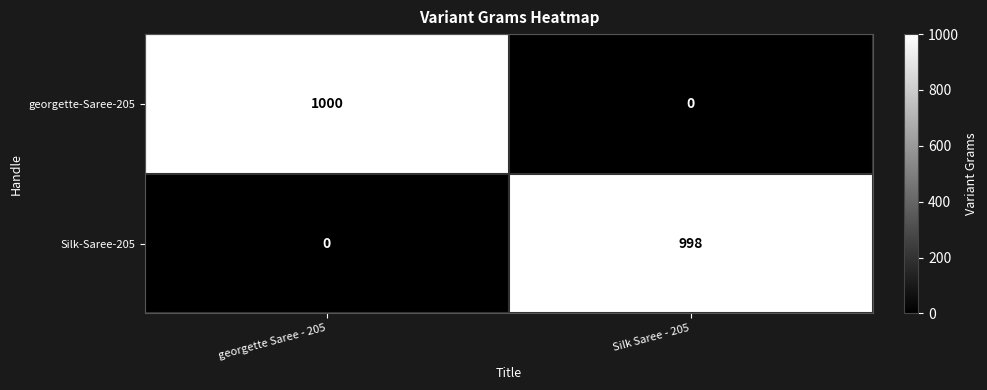

At which label is Silk-Saree-205 closest to 499?

georgette Saree - 205